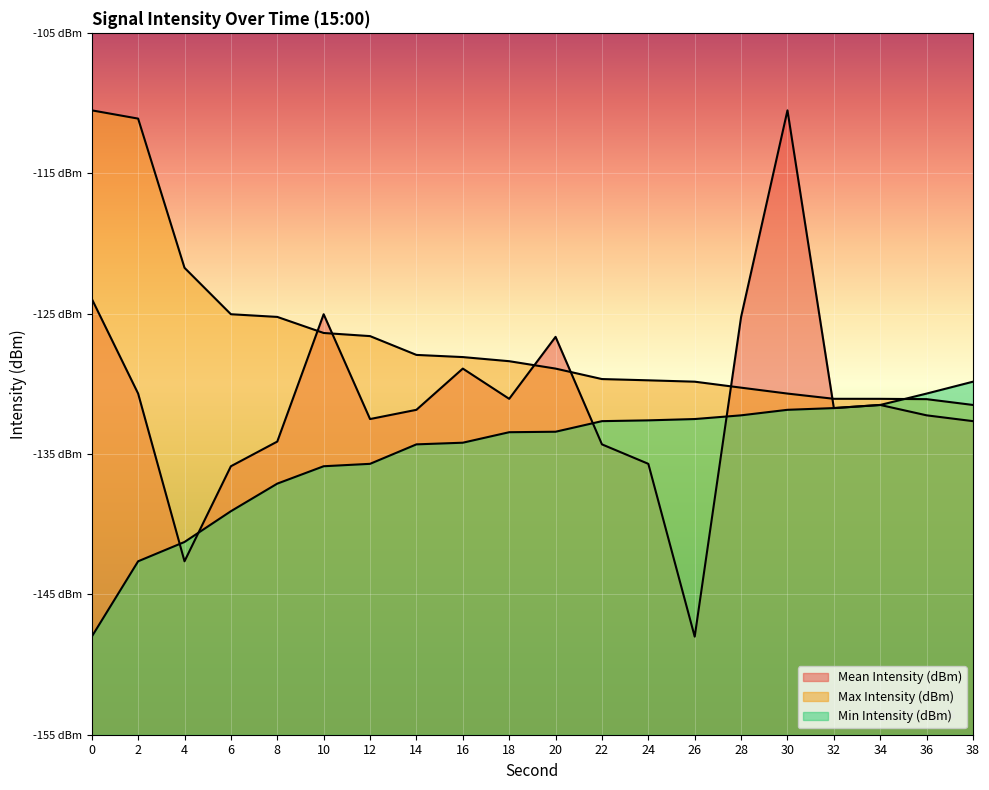

Reading left to right, transcribe all the data shown in this chart.

Mean Intensity (dBm): -123.9	-130.7	-142.6	-135.9	-134.1	-125.0	-132.5	-131.9	-128.9	-131.1	-126.7	-134.3	-135.7	-148.0	-125.2	-110.5	-131.7	-131.5	-132.2	-132.7
Max Intensity (dBm): -110.5	-111.1	-121.7	-125.0	-125.2	-126.4	-126.6	-127.9	-128.1	-128.4	-128.9	-129.7	-129.8	-129.9	-130.3	-130.7	-131.1	-131.1	-131.1	-131.5
Min Intensity (dBm): -148.0	-142.6	-141.3	-139.1	-137.1	-135.9	-135.7	-134.3	-134.2	-133.4	-133.4	-132.7	-132.6	-132.5	-132.2	-131.9	-131.7	-131.5	-130.7	-129.9